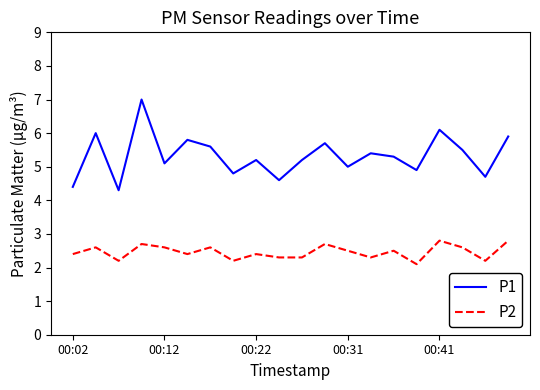

True or false: P2 and P1 cross at least once.

False